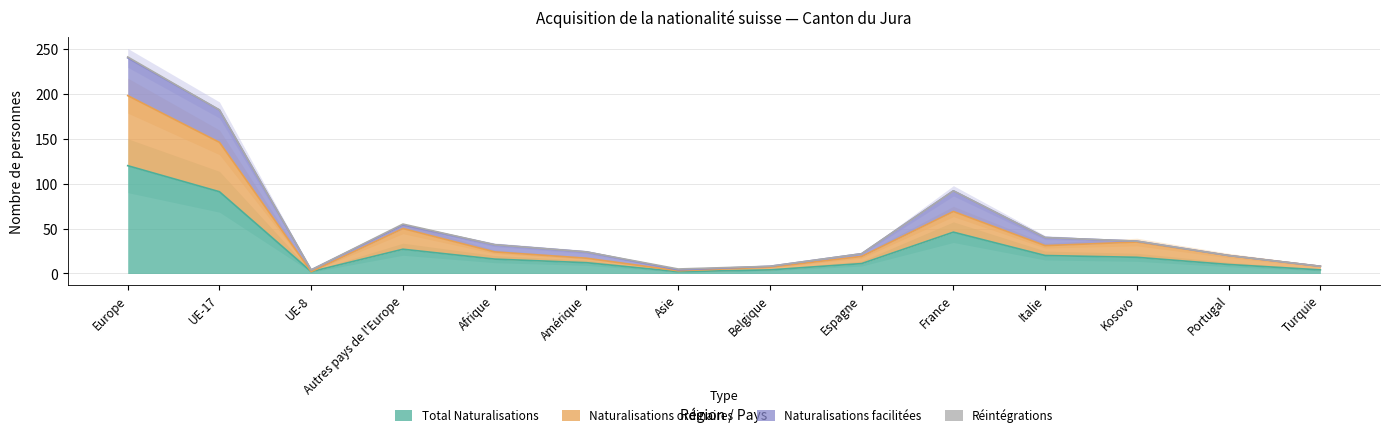

At which category does the chart reach its peak across all series?

Europe